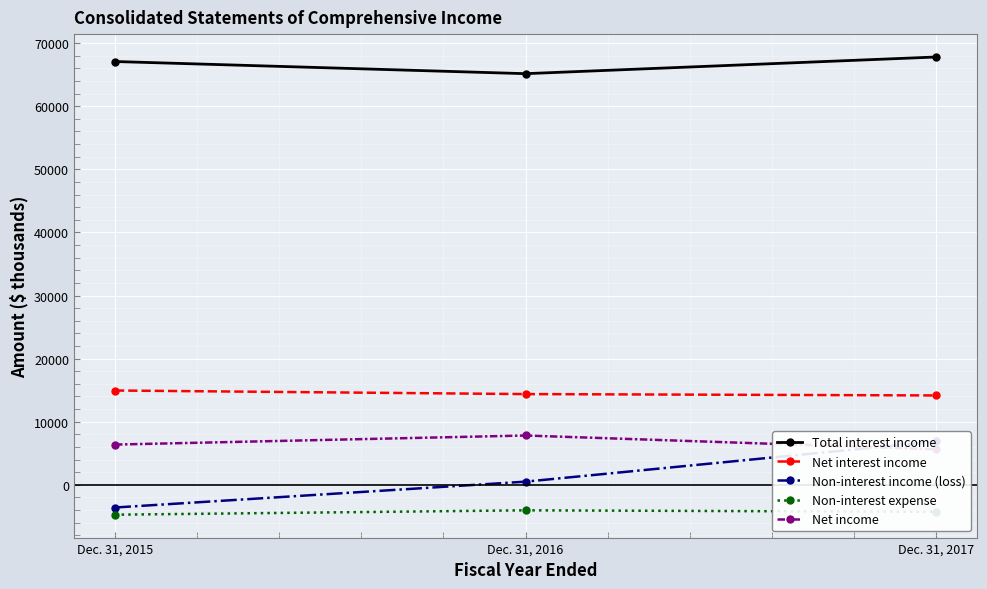

Is it true that Total interest income equals 115207 at Dec. 31, 2017?

False